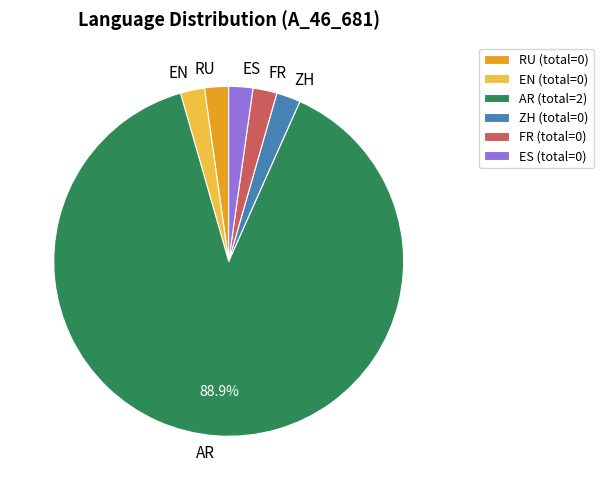

How many slices are in this pie chart?

6